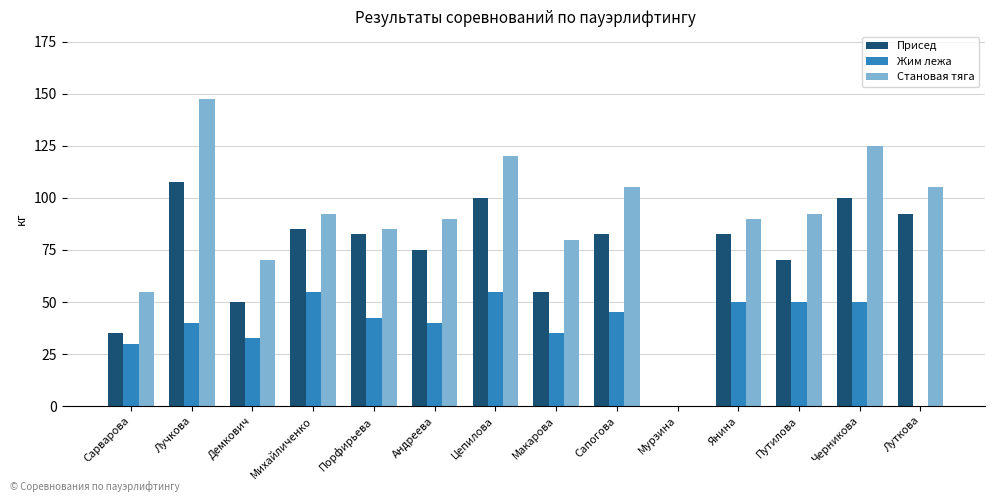

What is the average value of the Присед series?

72.7